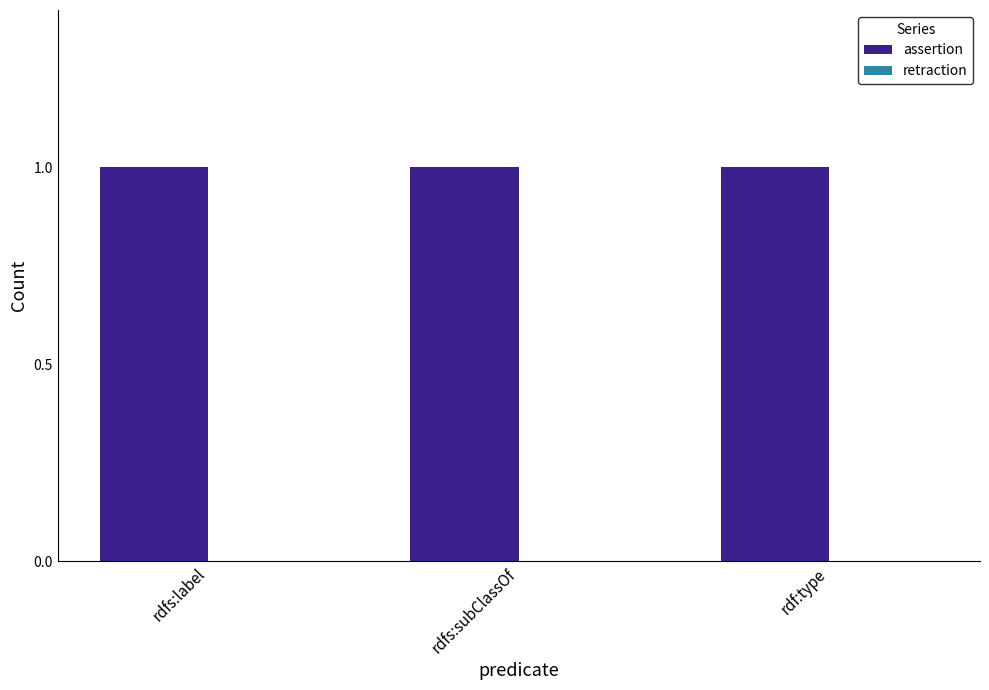

Which series changed the most between rdfs:label and rdfs:subClassOf?

assertion